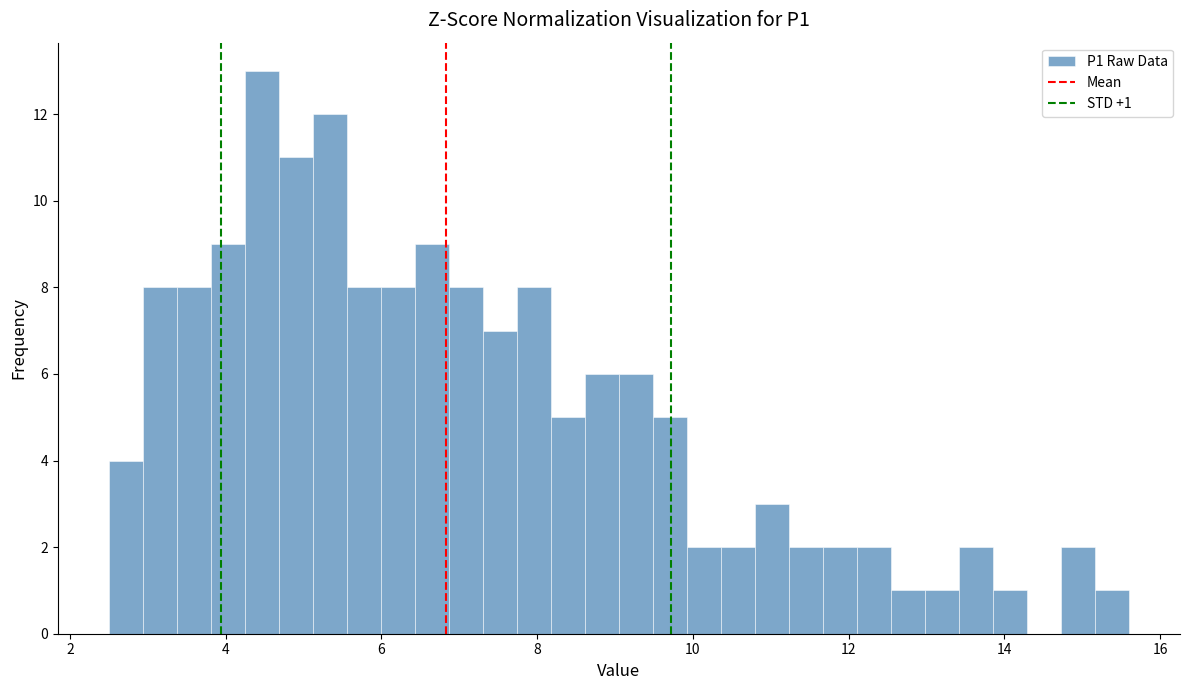

Around what value on the x-axis is the tallest bar? Give the approximate position of its centre, as read against the axis.

4.4